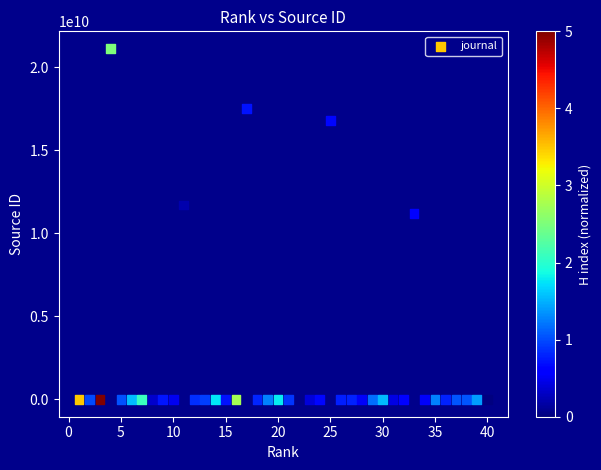

What Y value in the scatter plot is closest to 10550120400?

11200153402